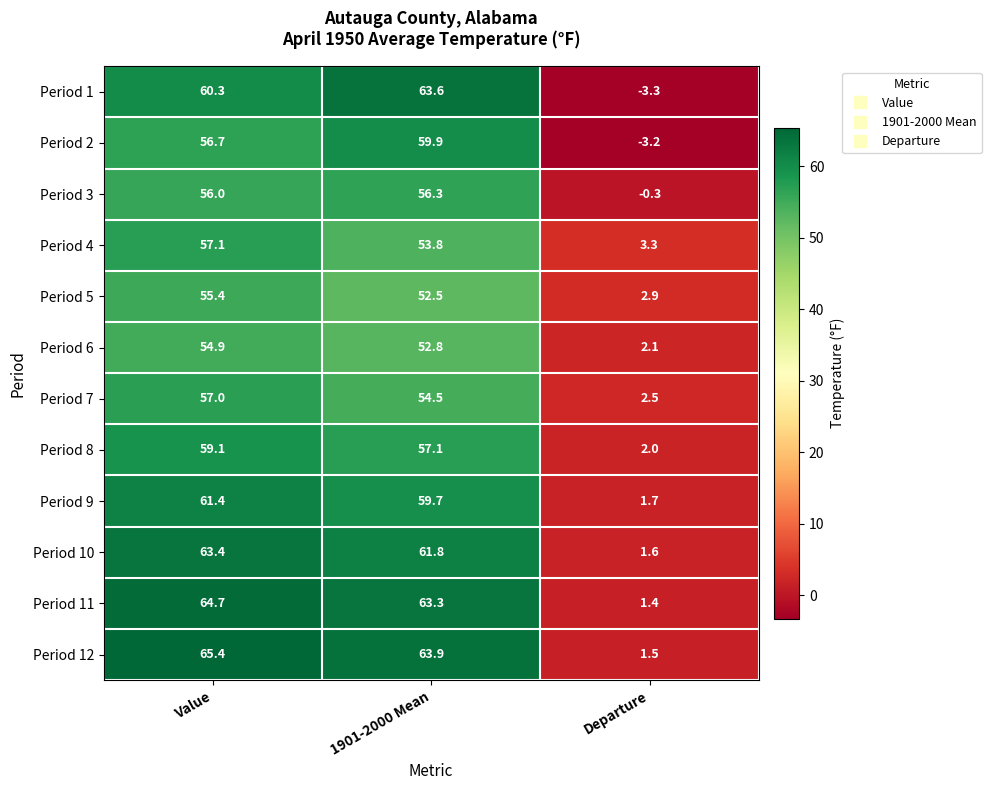

True or false: Period 12 has a value of 65.4 at Value.

True